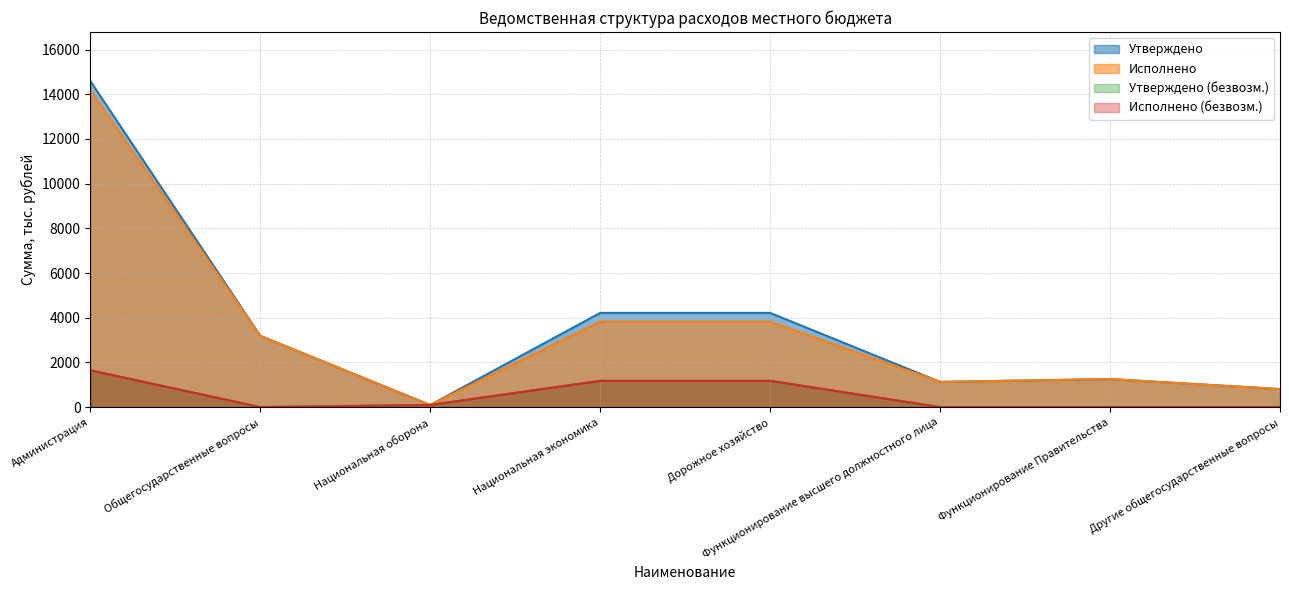

Reading left to right, list all the values displayed in this chart.

Утверждено: Администрация=14594.9	Общегосударственные вопросы=3194.1	Национальная оборона=94.8	Национальная экономика=4216.9	Дорожное хозяйство=4216.9	Функционирование высшего должностного лица=1128.1	Функционирование Правительства=1255.7	Другие общегосударственные вопросы=810.3
Исполнено: Администрация=14188.1	Общегосударственные вопросы=3190.5	Национальная оборона=94.8	Национальная экономика=3823.1	Дорожное хозяйство=3823.1	Функционирование высшего должностного лица=1128.1	Функционирование Правительства=1255.7	Другие общегосударственные вопросы=806.7
Утверждено (безвозм.): Администрация=1646.3	Общегосударственные вопросы=0.0	Национальная оборона=94.8	Национальная экономика=1176.5	Дорожное хозяйство=1176.5	Функционирование высшего должностного лица=0.0	Функционирование Правительства=0.0	Другие общегосударственные вопросы=0.0
Исполнено (безвозм.): Администрация=1646.3	Общегосударственные вопросы=0.0	Национальная оборона=94.8	Национальная экономика=1176.5	Дорожное хозяйство=1176.5	Функционирование высшего должностного лица=0.0	Функционирование Правительства=0.0	Другие общегосударственные вопросы=0.0